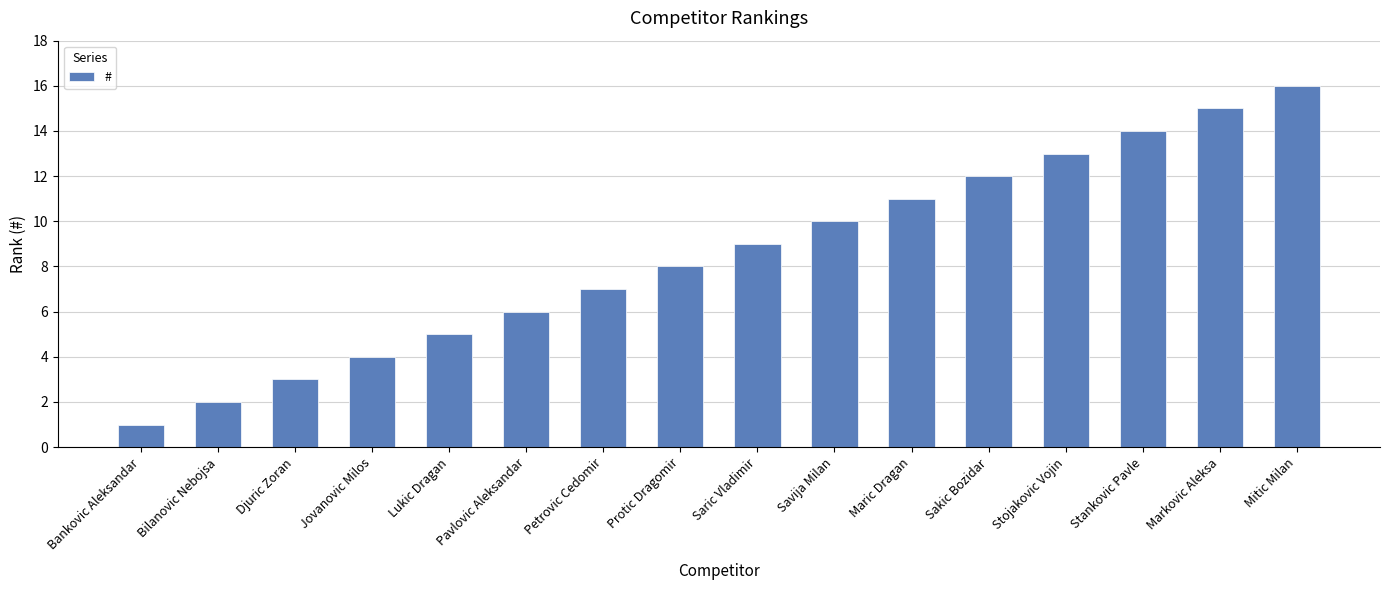

What is the change in value from Lukic Dragan to Protic Dragomir?

+3